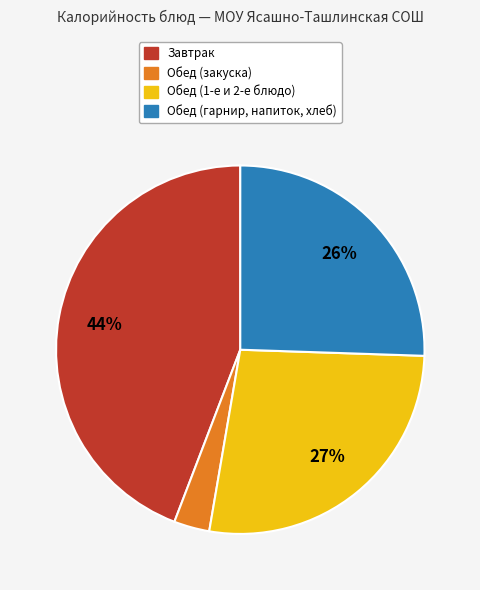

Is there a majority slice in this chart?

No